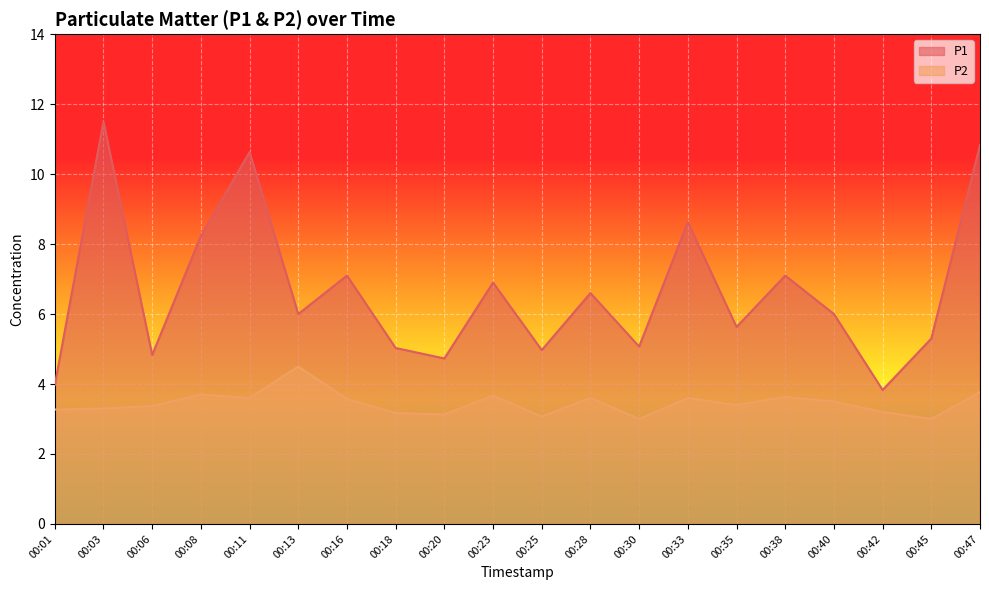

Rank the categories by P2 value from lowest to highest.

00:30, 00:45, 00:25, 00:20, 00:18, 00:42, 00:01, 00:03, 00:06, 00:35, 00:40, 00:16, 00:11, 00:28, 00:33, 00:38, 00:23, 00:08, 00:47, 00:13